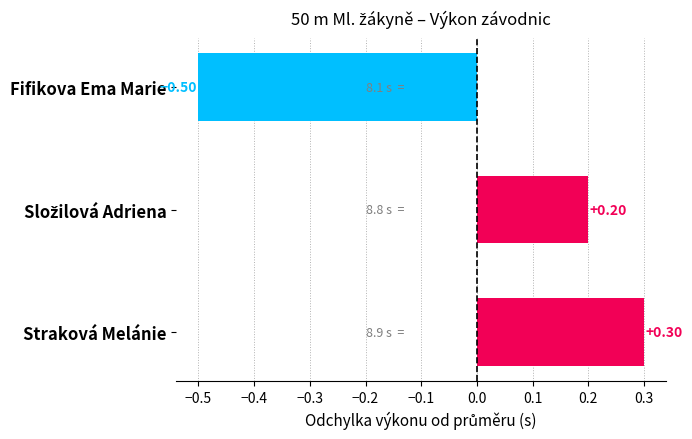

Reading right to left, what are all the values shown in this chart?

Straková Melánie=8.9	Složilová Adriena=8.8	Fifikova Ema Marie=8.1